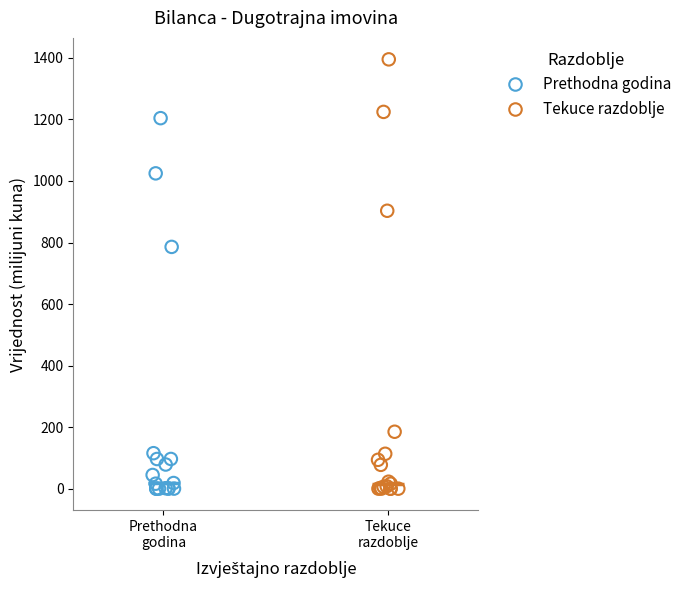

Which series reaches the maximum Y coordinate?

Tekuce razdoblje